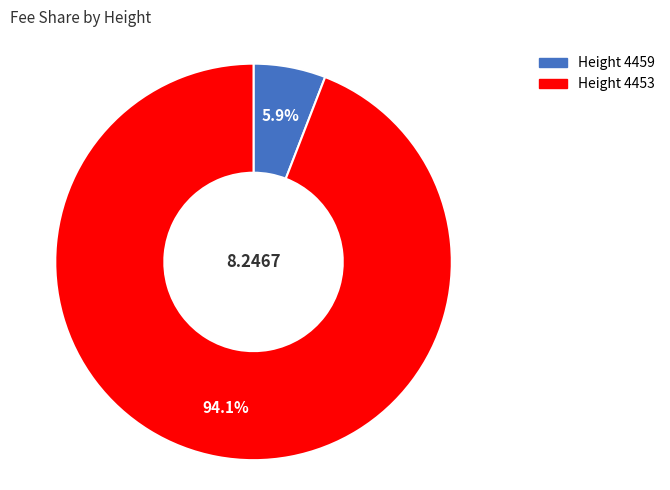

Is there a majority slice in this chart?

Yes